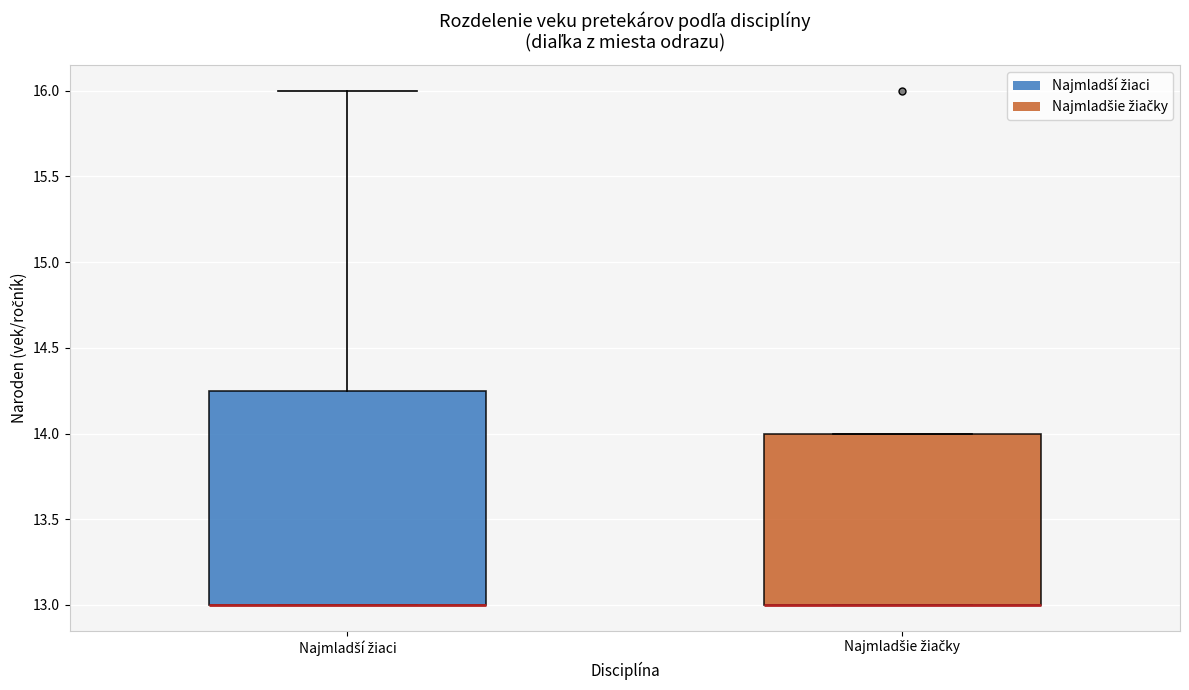

Reading left to right, transcribe this box plot: for each box, give where its median line is, the range the box spans, and where its two whiskers end, as read against the y-axis. The values are not printed on the chart, so give them approximately, as read against the axis.

Najmladší žiaci: median 13.00 (drawn on the box's lower edge), box 13.00 to 14.25, whiskers 13.00 to 16.00
Najmladšie žiačky: median 13.00 (drawn on the box's lower edge), box 13.00 to 14.00, whiskers 13.00 to 14.00